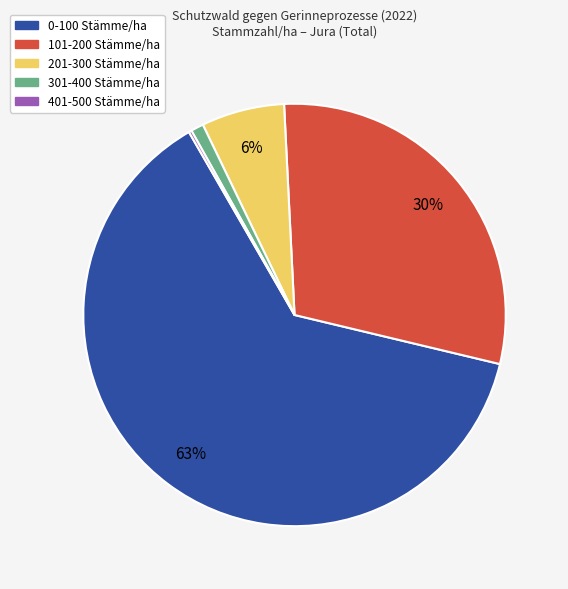

Which slice is the largest?

0-100 Stämme/ha